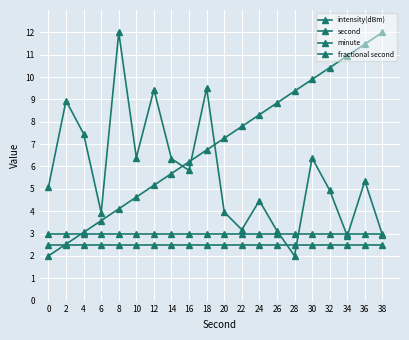

Between which two adjacent categories do intensity(dBm) and minute first intersect?

26 and 28